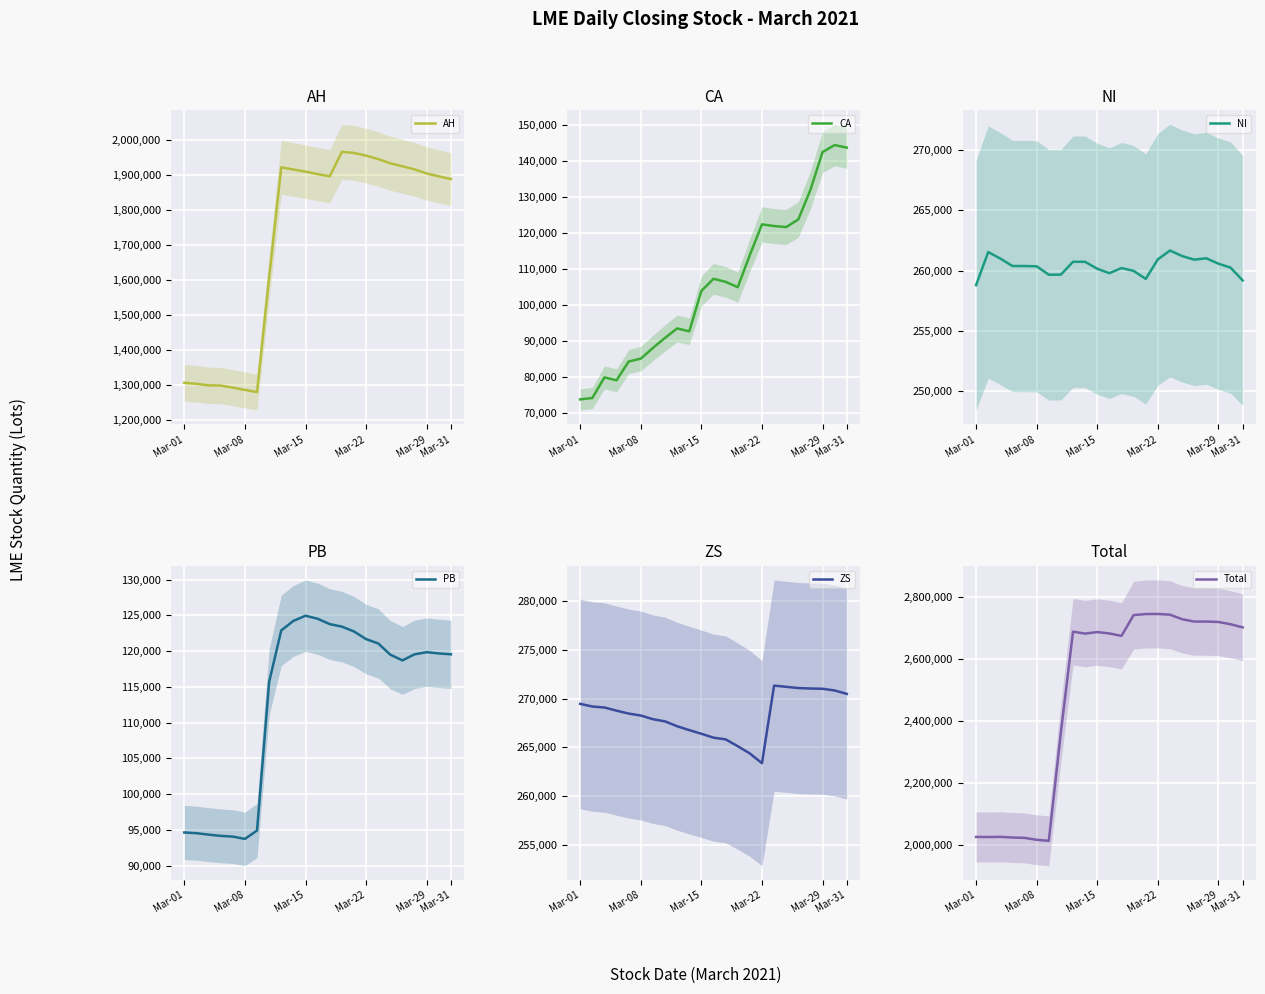

Reading left to right, what are all the values shown in this chart?

AH: 1307125	1304075	1299775	1299150	1293225	1286825	1280575	1608675	1923025	1916725	1910650	1903625	1897300	1967275	1964025	1956325	1946550	1934425	1926000	1917075	1905375	1897075	1889400
CA: 73700	74100	79825	79025	84250	85050	88025	90825	93450	92650	103900	107275	106425	104950	113900	122425	121950	121675	123800	132050	142550	144500	143775
NI: 258792	261534	260994	260376	260376	260352	259656	259662	260730	260724	260148	259782	260208	259974	259308	260928	261660	261204	260904	261018	260568	260244	259182
PB: 94625	94525	94325	94150	94050	93725	94900	115700	122900	124225	124950	124525	123775	123425	122750	121675	121075	119500	118700	119550	119850	119675	119550
ZS: 269475	269200	269100	268775	268475	268275	267900	267675	267175	266775	266400	266000	265825	265125	264375	263375	271350	271225	271100	271050	271025	270850	270500
Total: 2024704	2024301	2024981	2022753	2021603	2015384	2012093	2363419	2688217	2681951	2686875	2682399	2674550	2741671	2745150	2745375	2743047	2728411	2720806	2720910	2719492	2712128	2702121